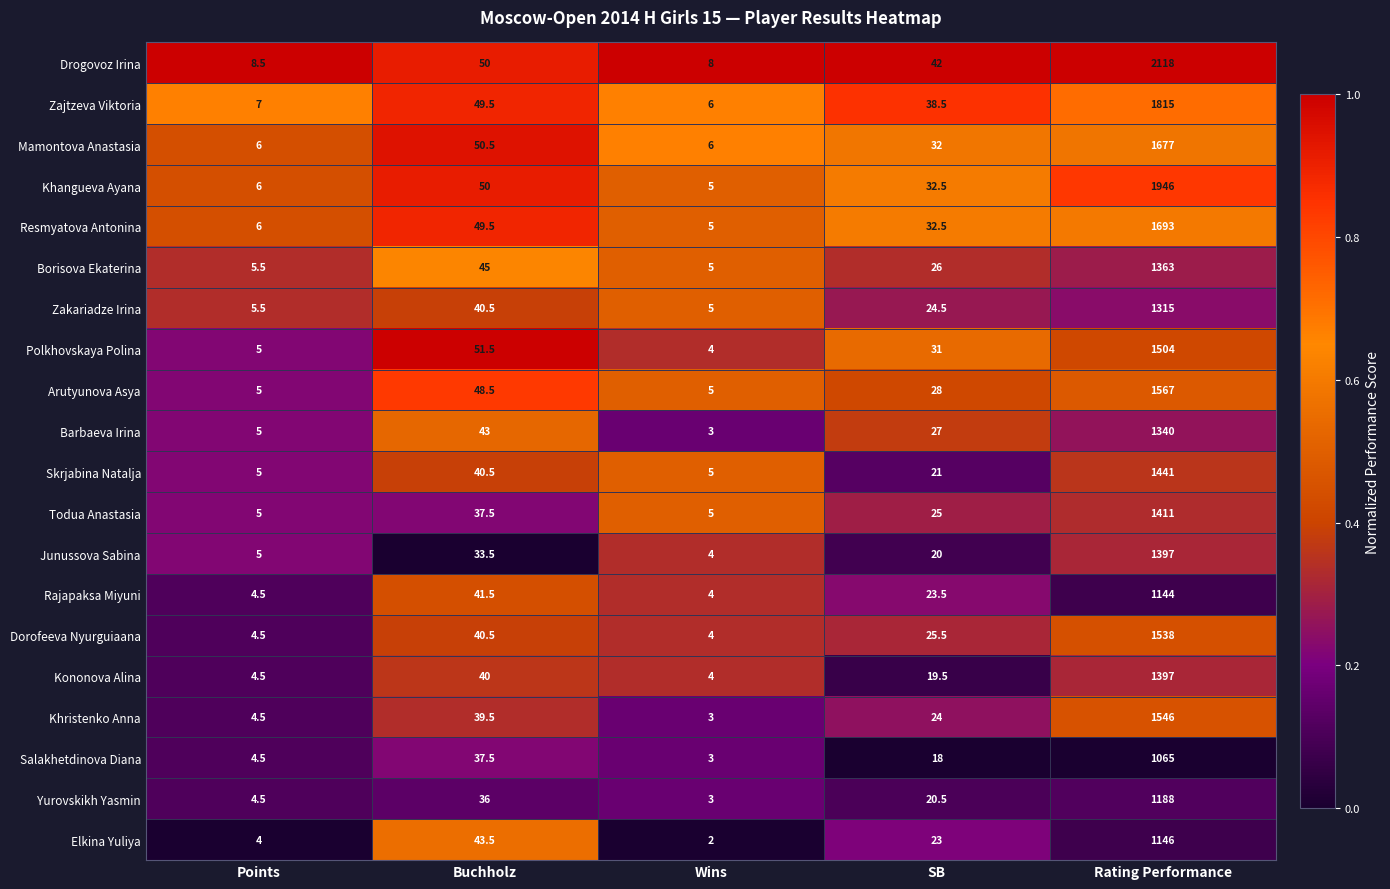

True or false: Borisova Ekaterina has a value of 35.3 at SB.

False